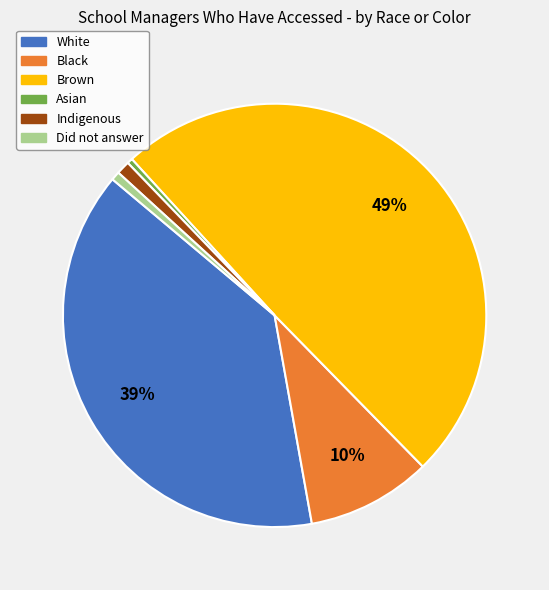

To the nearest percent, what is the difference between the largest and smallest slice percentages?

49%